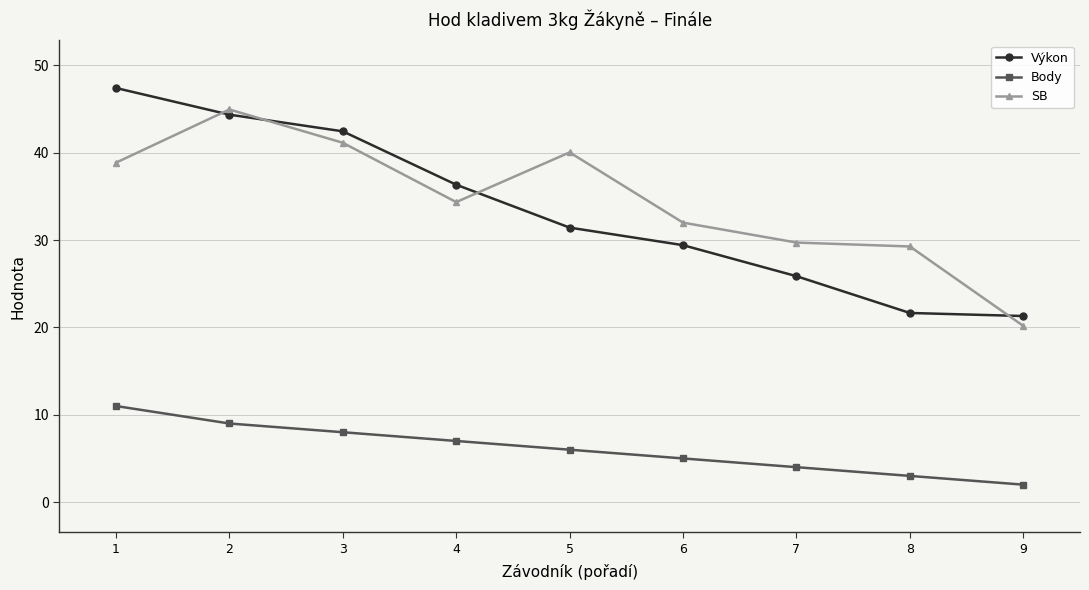

How many values in the SB series are below 34?

4